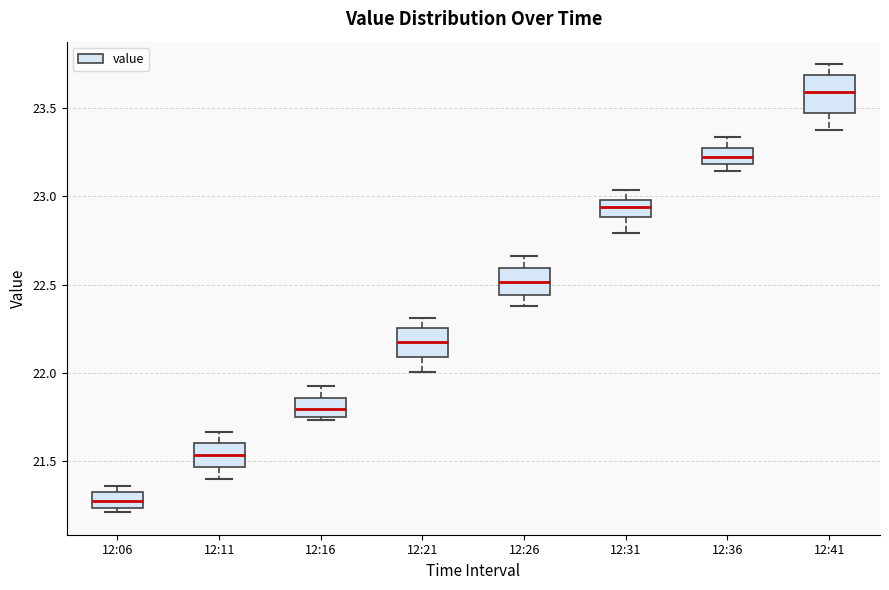

Reading left to right, read every box against the y-axis: the position of its median line, the range the box covers, and the ends of its whiskers. The values are not printed on the chart, so give them approximately, as read against the axis.

12:06: median 21.30 (inside the box), box 21.25 to 21.30, whiskers 21.20 to 21.35
12:11: median 21.55, box 21.45 to 21.60, whiskers 21.40 to 21.65
12:16: median 21.80, box 21.75 to 21.85, whiskers 21.75 (just below the box's lower edge) to 21.95
12:21: median 22.20, box 22.10 to 22.25, whiskers 22.00 to 22.30
12:26: median 22.50, box 22.45 to 22.60, whiskers 22.40 to 22.65
12:31: median 22.95, box 22.90 to 23.00, whiskers 22.80 to 23.05
12:36: median 23.20 (inside the box), box 23.20 to 23.25, whiskers 23.15 to 23.35
12:41: median 23.60, box 23.45 to 23.70, whiskers 23.40 to 23.75